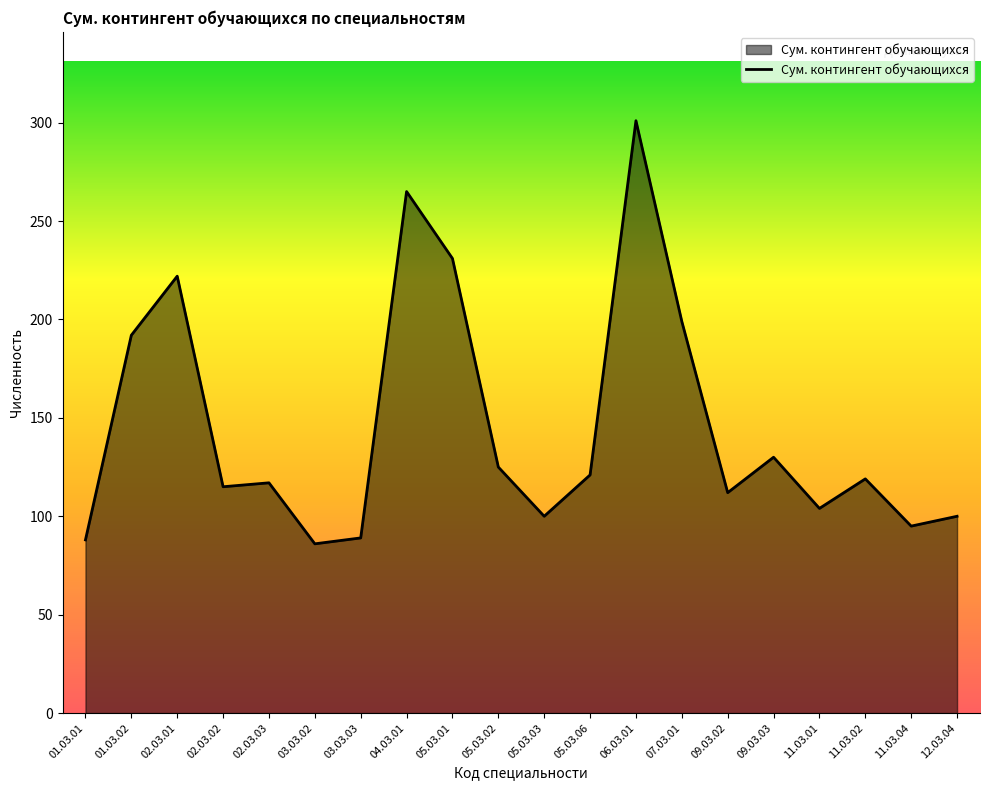

True or false: there are more than 0 points higher than both neighbors.

True